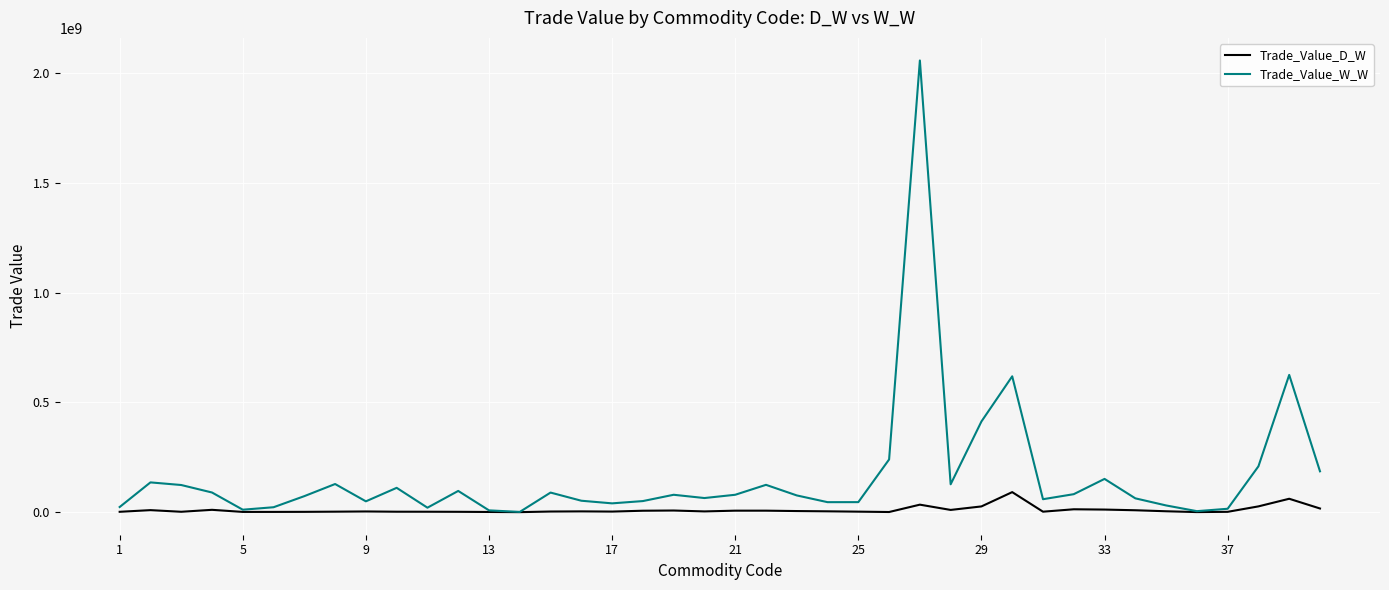

Which series has the largest range (max minus min)?

Trade_Value_W_W